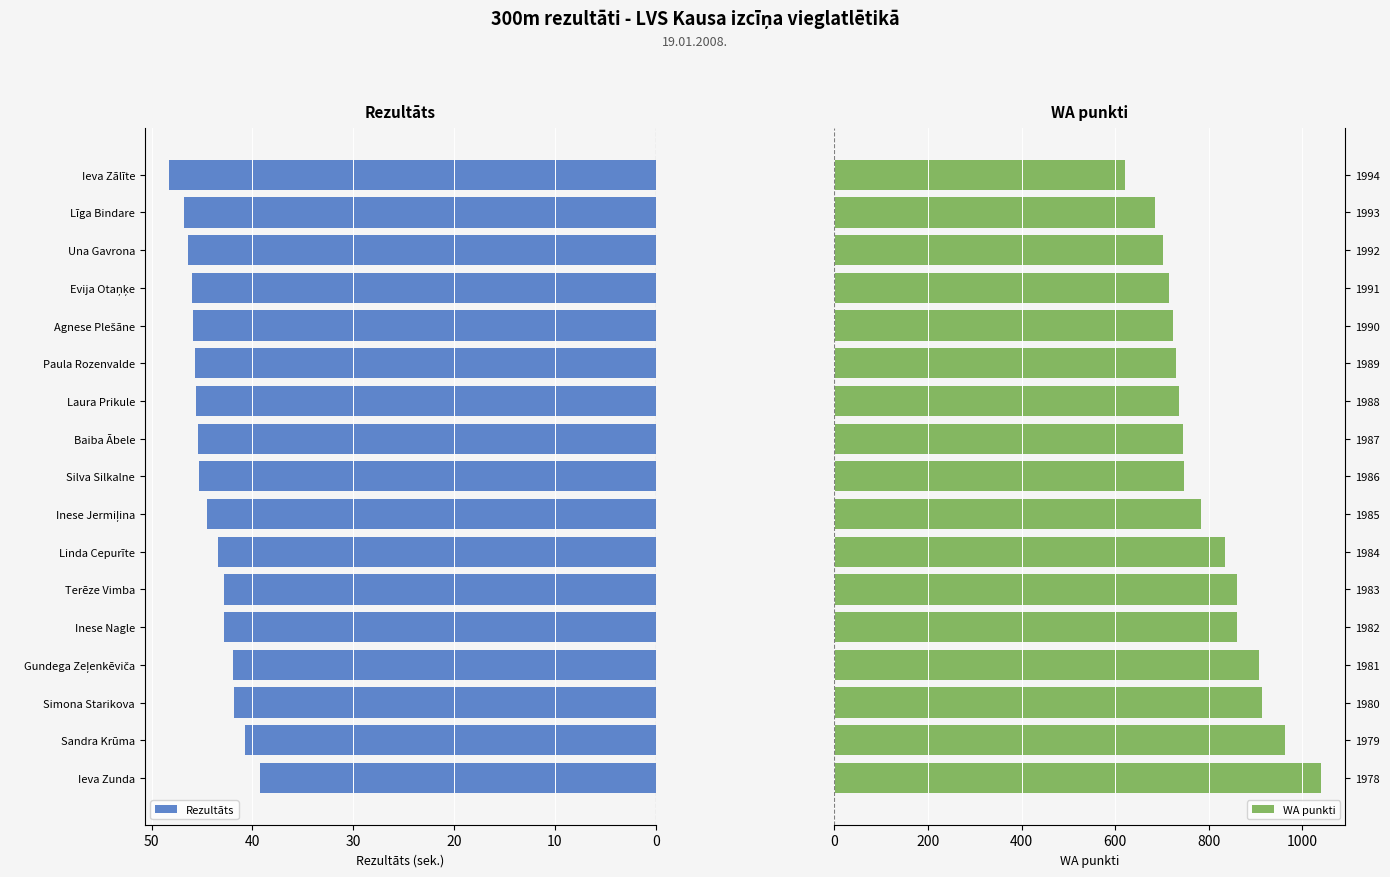

Is it true that Rezultāts equals 45.4 at Baiba Ābele?

True